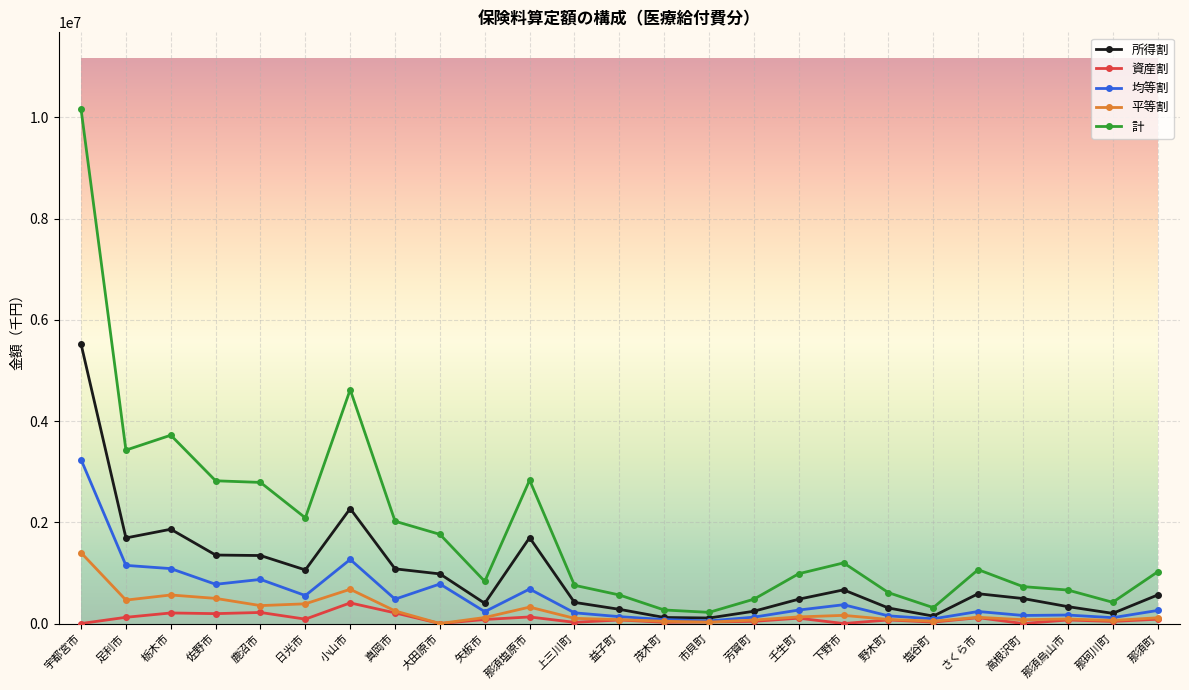

At which category does 計 reach its first local peak?

栃木市